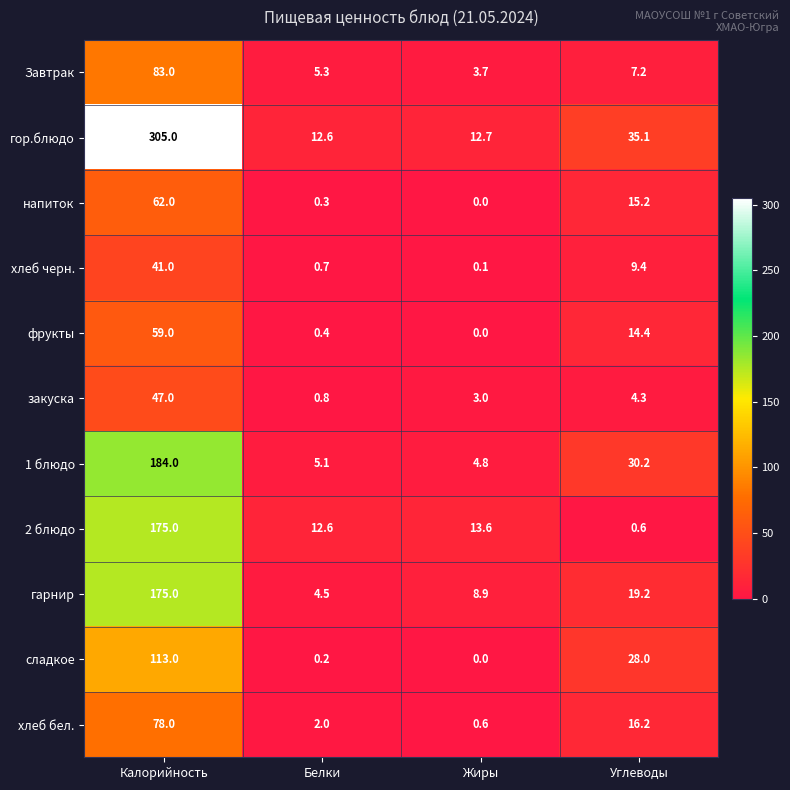

Which category has the lowest value across all series?

Жиры